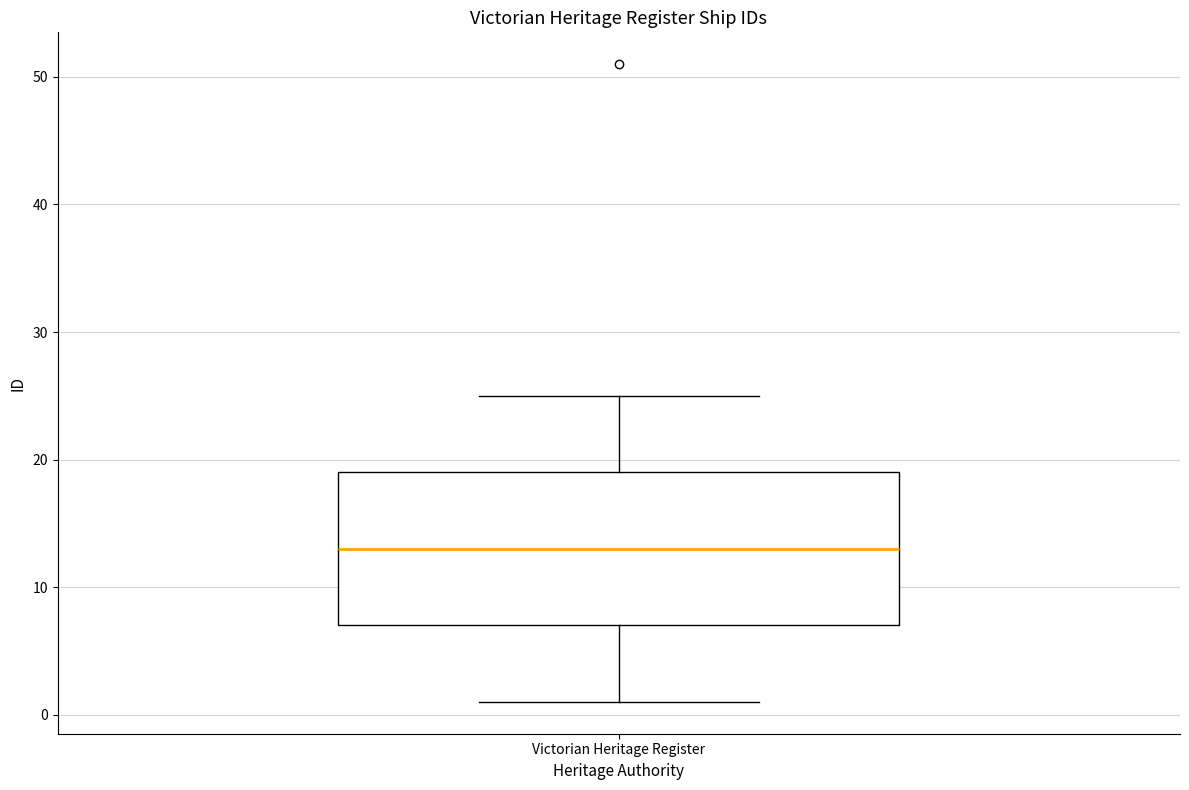

Read this box plot against the y-axis: the position of the median line, the range covered by the box, and the ends of both whiskers. The values are not printed on the chart, so give them approximately, as read against the axis.

median 13, box 7 to 19, whiskers 1 to 25